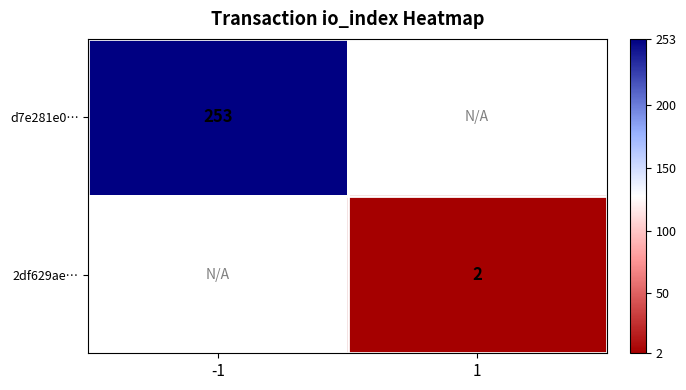

Which category has the highest value across all series?

-1